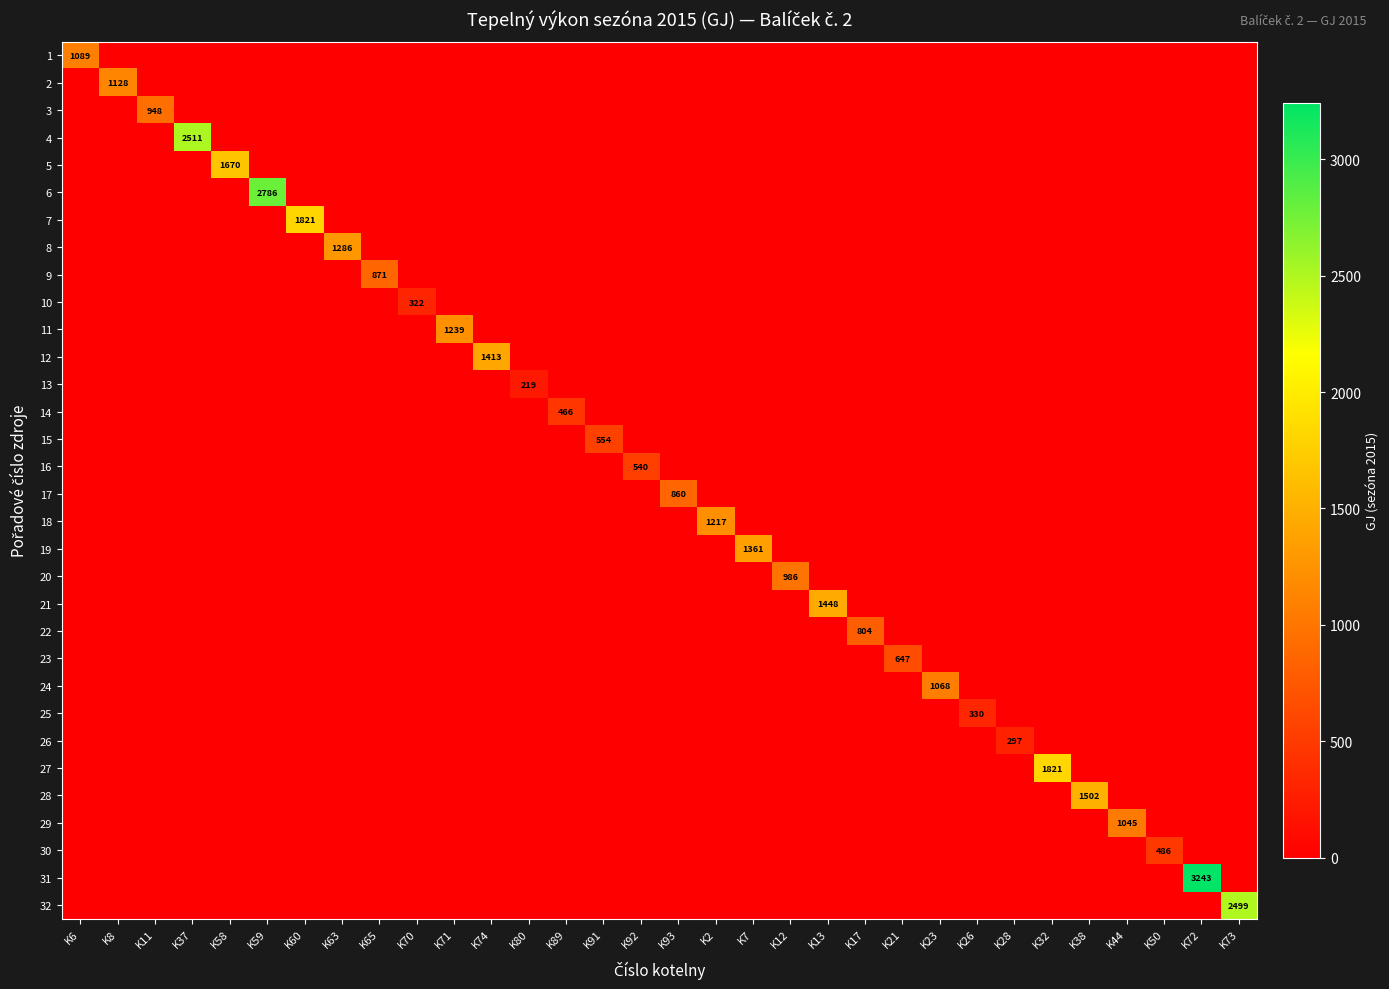

What is the total value across all series at K91?

554.0